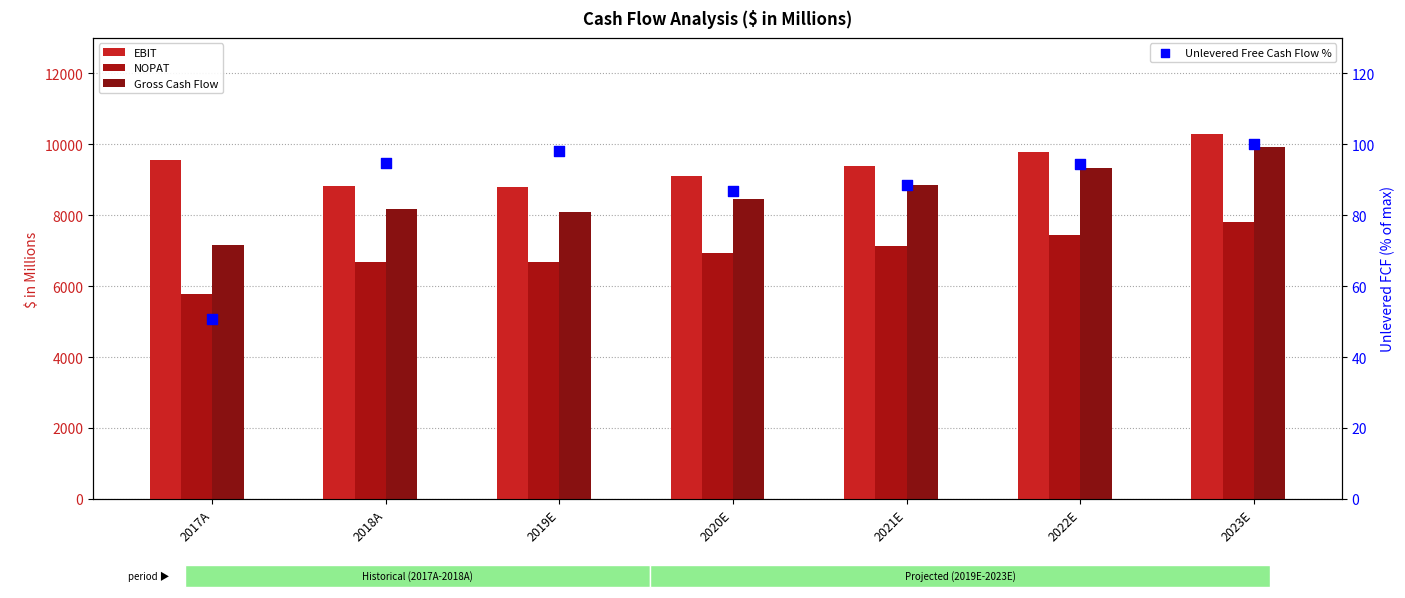

Which series has the largest Y range (max minus min)?

Gross Cash Flow